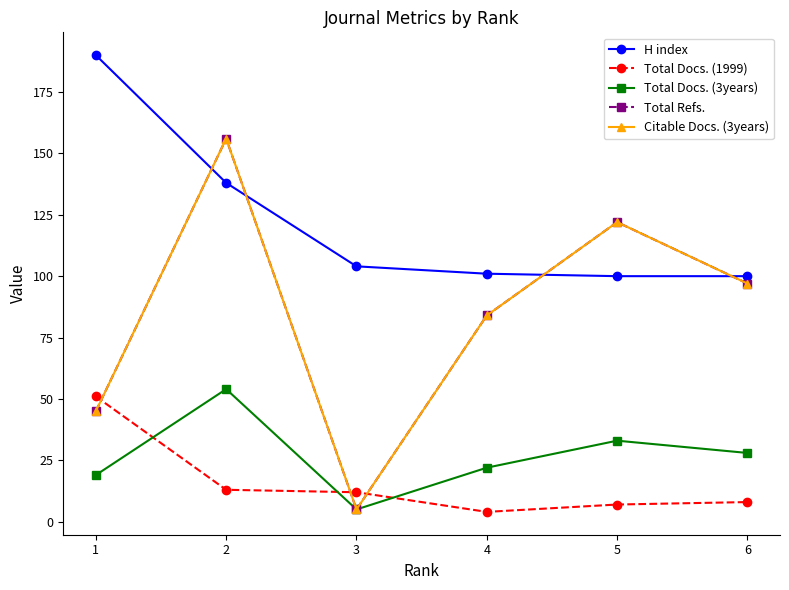

What is the sum of all Total Refs. values?

509